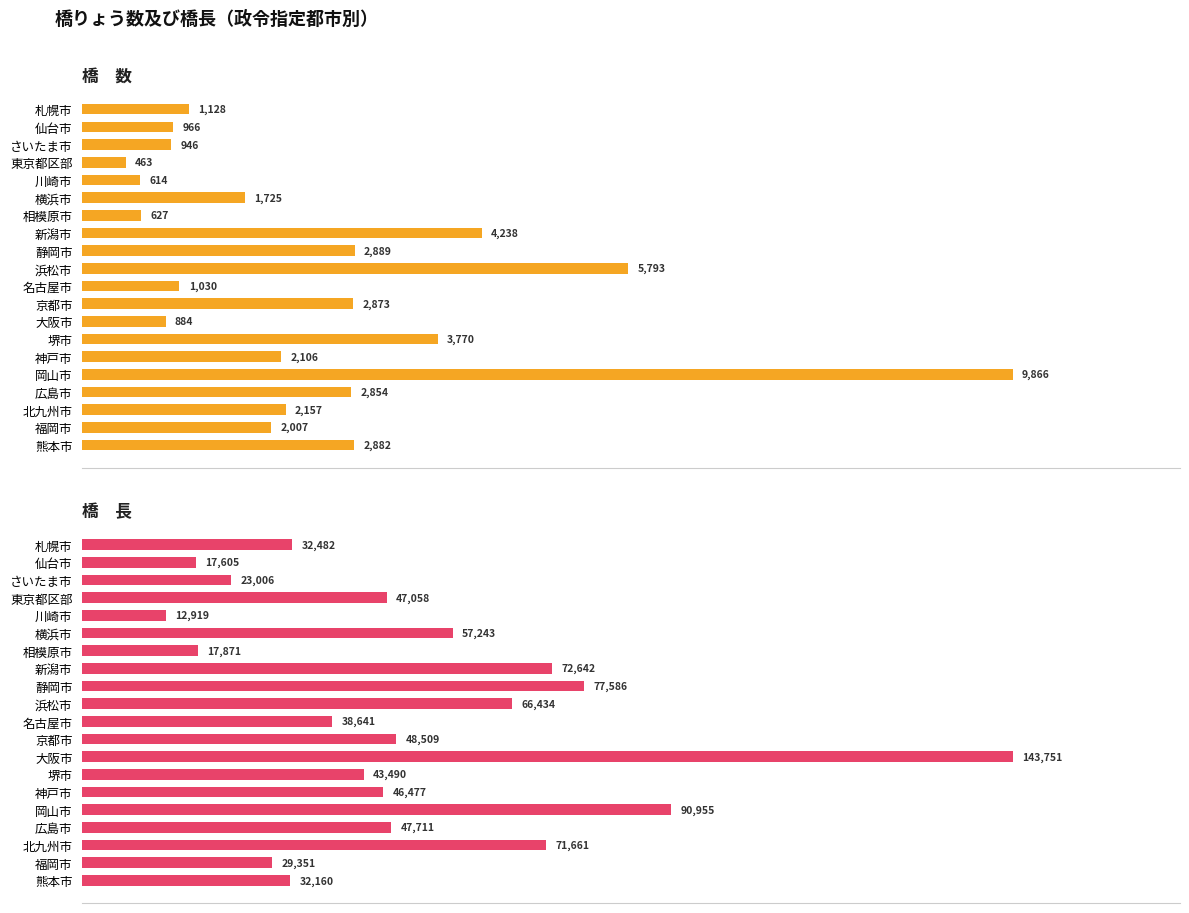

What is the sum of all 橋　長 values?

1017551.4